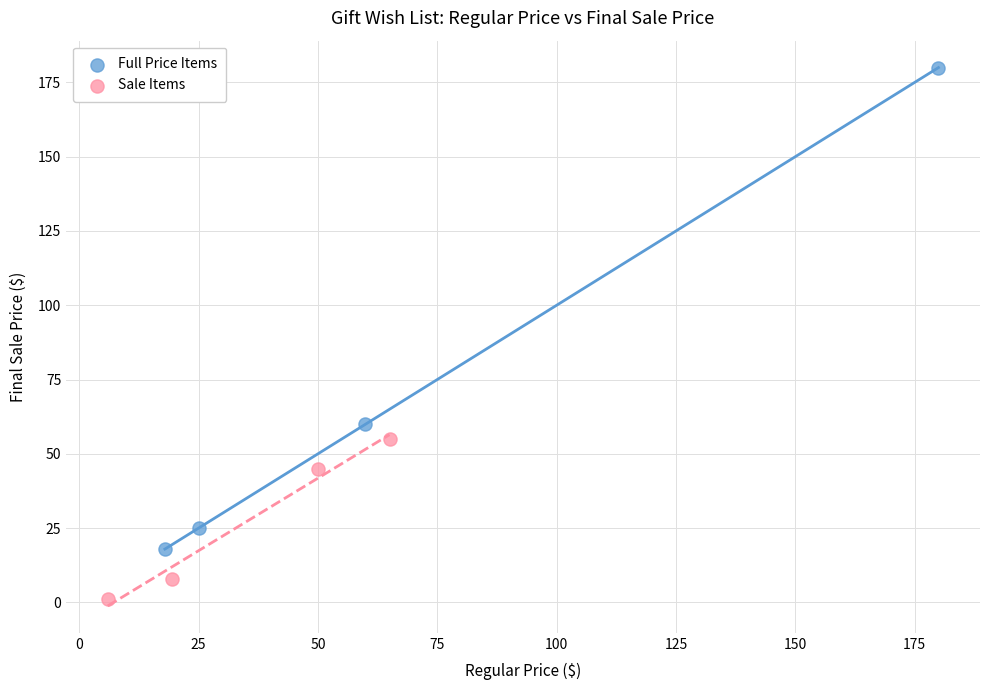

Which series has the widest spread of Y values?

Full Price Items